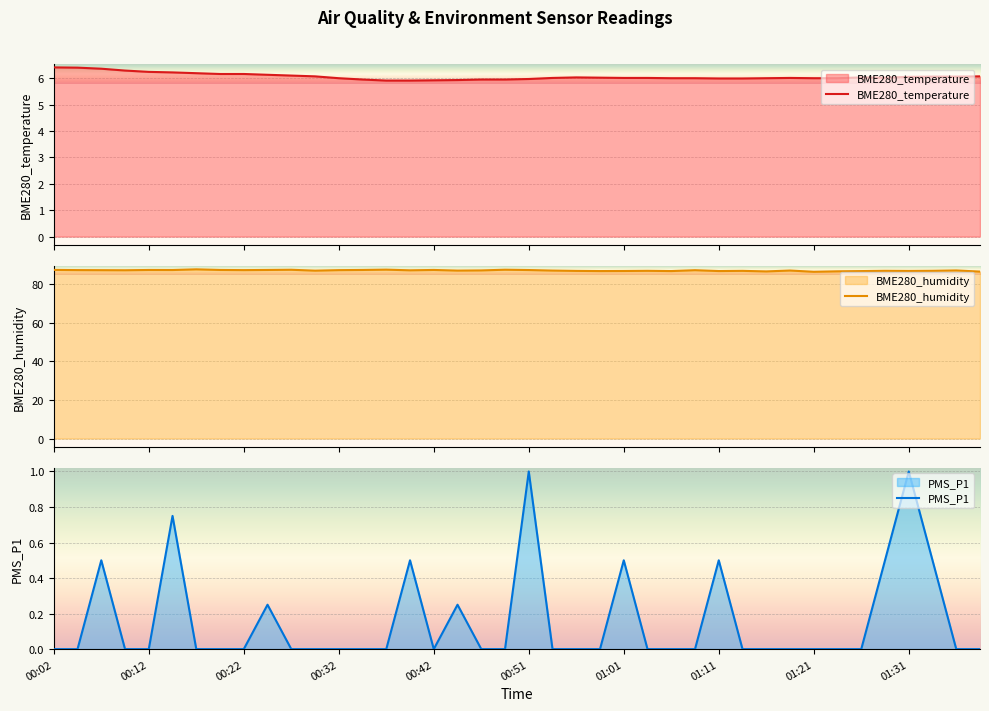

What is the sum of all PMS_P1 values?

6.2